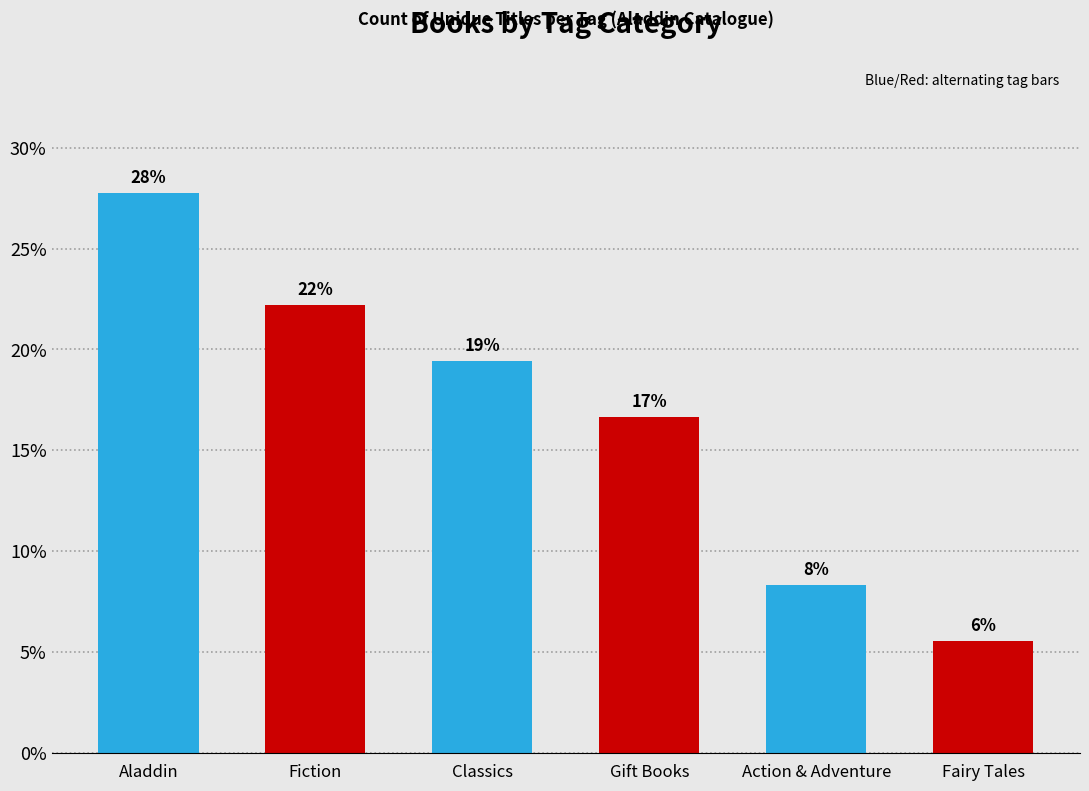

Is it true that the value at Fairy Tales is 8.7?

False